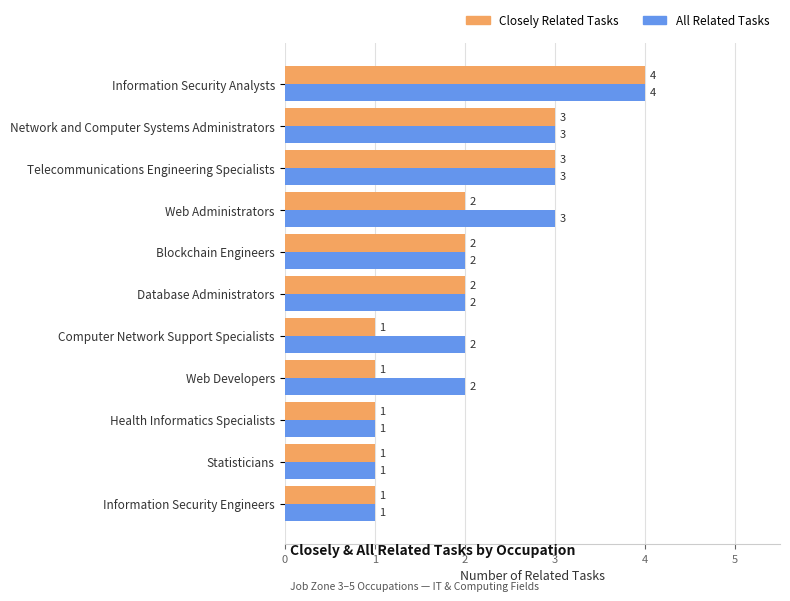

Rank the series by their average value, from highest to lowest.

All Related Tasks, Closely Related Tasks